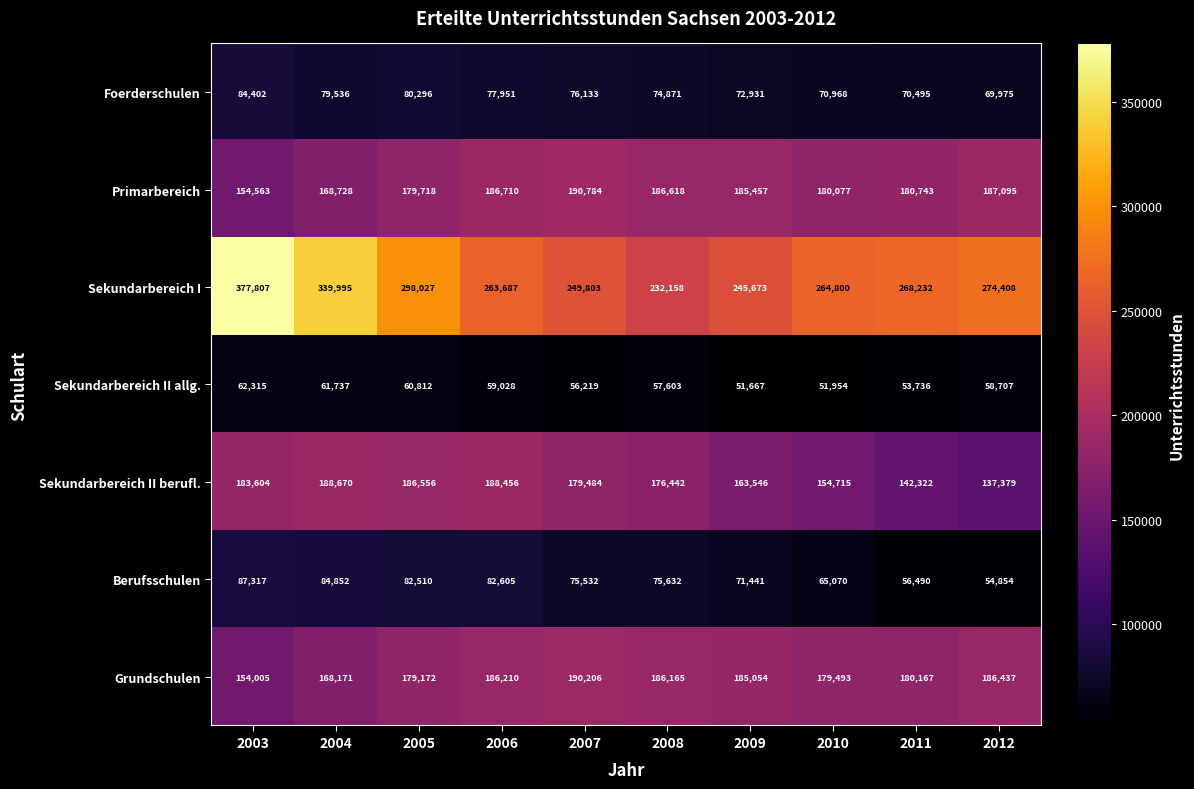

At 2010, list the series in order from smallest to largest.

Sekundarbereich II allg., Berufsschulen, Foerderschulen, Sekundarbereich II berufl., Grundschulen, Primarbereich, Sekundarbereich I